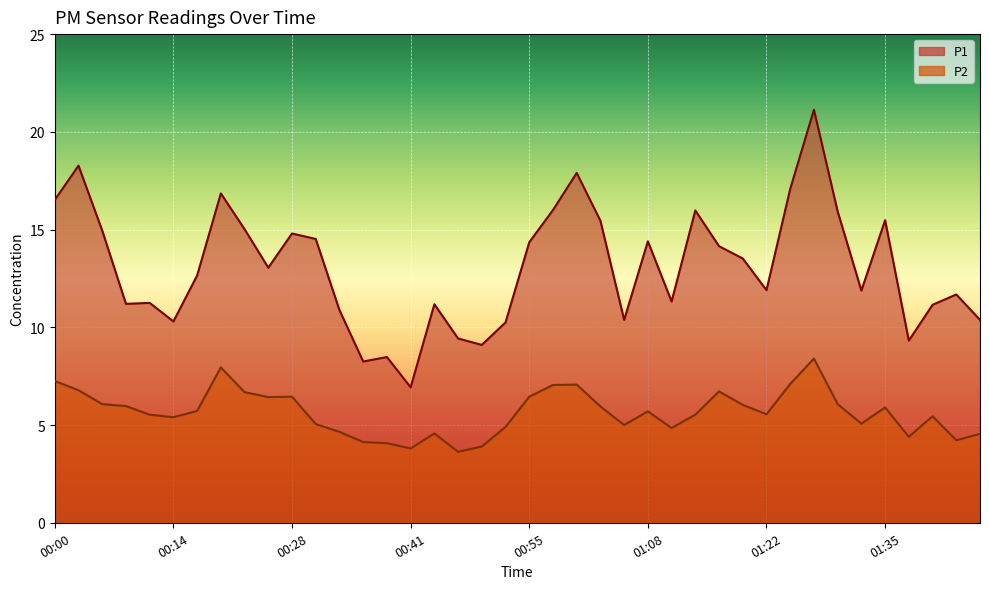

What is the greatest value displayed?

21.1